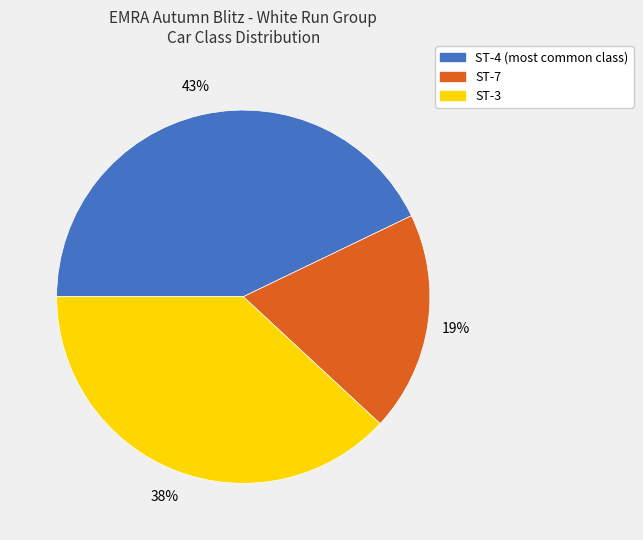

To the nearest percent, what percentage of the pie is ST-4?

43%